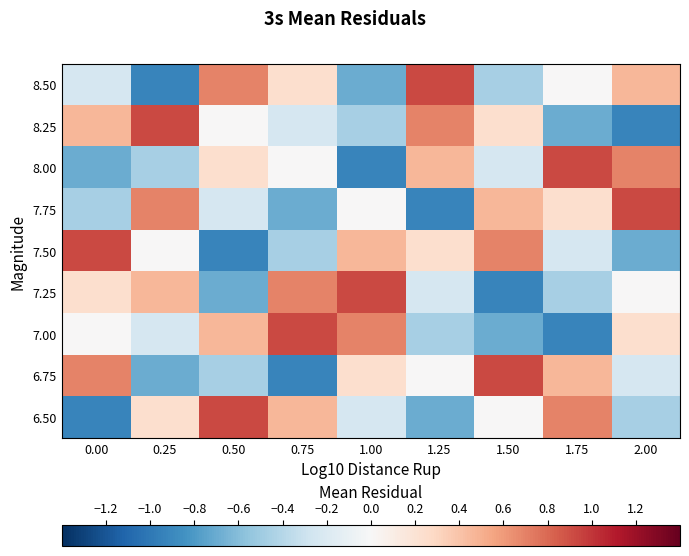

Between 0.00 and 2.00, which series saw the biggest shift?

7.50